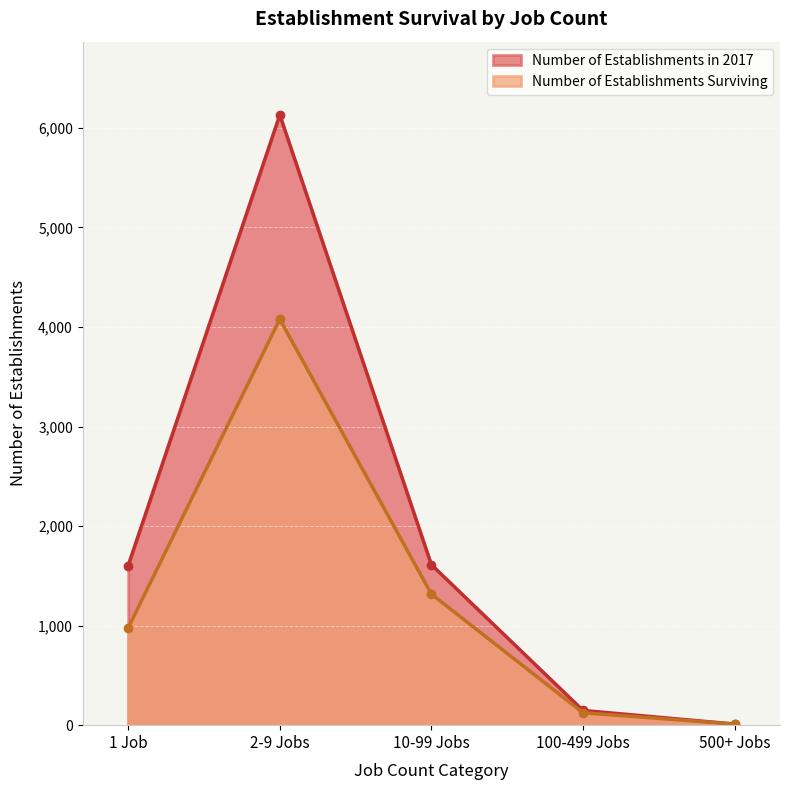

True or false: Number of Establishments Surviving and Number of Establishments in 2017 cross at least once.

False